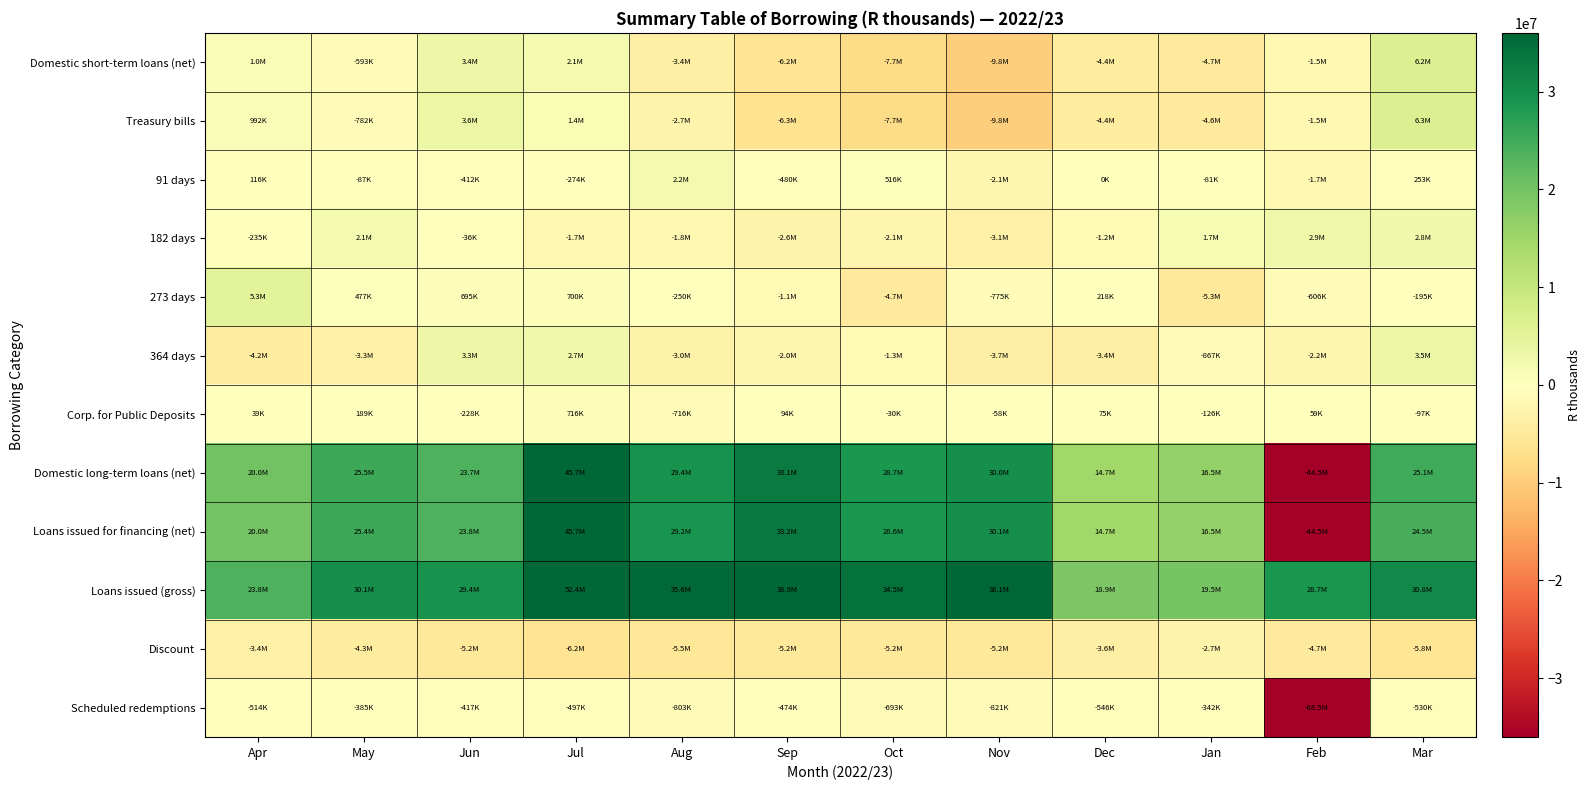

Reading right to left, list all the values displayed in this chart.

Domestic short-term loans (net): Mar=6205772	Feb=-1461396	Jan=-4717097	Dec=-4357236	Nov=-9814498	Oct=-7686538	Sep=-6180235	Aug=-3444064	Jul=2072474	Jun=3367677	May=-592737	Apr=1030450
Treasury bills: Mar=6302730	Feb=-1520330	Jan=-4590780	Dec=-4431750	Nov=-9756090	Oct=-7656310	Sep=-6274210	Aug=-2727900	Jul=1356310	Jun=3595840	May=-782200	Apr=991750
91 days: Mar=253400	Feb=-1653440	Jan=-80940	Dec=0	Nov=-2126560	Oct=515800	Sep=-480000	Aug=2237000	Jul=-273850	Jun=-412150	May=-87250	Apr=116050
182 days: Mar=2793400	Feb=2909300	Jan=1656290	Dec=-1224730	Nov=-3141870	Oct=-2098170	Sep=-2644800	Aug=-1755260	Jul=-1734900	Jun=-35840	May=2089070	Apr=-235230
273 days: Mar=-195270	Feb=-606480	Jan=-5298650	Dec=217600	Nov=-774580	Oct=-4730970	Sep=-1149410	Aug=-250000	Jul=699650	Jun=695270	May=476980	Apr=5265800
364 days: Mar=3451200	Feb=-2169710	Jan=-867480	Dec=-3424620	Nov=-3713080	Oct=-1342970	Sep=-2000000	Aug=-2959640	Jul=2665410	Jun=3348560	May=-3261000	Apr=-4154870
Corp. for Public Deposits: Mar=-96958	Feb=58934	Jan=-126317	Dec=74514	Nov=-58408	Oct=-30228	Sep=93975	Aug=-716164	Jul=716164	Jun=-228163	May=189463	Apr=38700
Domestic long-term loans (net): Mar=25069189	Feb=-44469025	Jan=16486408	Dec=14711827	Nov=30014600	Oct=28660775	Sep=33075335	Aug=29377866	Jul=45716848	Jun=23742808	May=25455403	Apr=20015505
Loans issued for financing (net): Mar=24461526	Feb=-44525647	Jan=16486408	Dec=14711827	Nov=30069793	Oct=28605582	Sep=33220531	Aug=29232670	Jul=45716848	Jun=23778856	May=25370100	Apr=19978246
Loans issued (gross): Mar=30802385	Feb=28736666	Jan=19538777	Dec=18873846	Nov=36098316	Oct=34472211	Sep=38933593	Aug=35558950	Jul=52376510	Jun=29395127	May=30102790	Apr=23849866
Discount: Mar=-5811295	Feb=-4719699	Jan=-2710299	Dec=-3616198	Nov=-5207637	Oct=-5173710	Sep=-5238994	Aug=-5523545	Jul=-6163152	Jun=-5199615	May=-4348042	Apr=-3357671
Scheduled redemptions: Mar=-529564	Feb=-68542614	Jan=-342070	Dec=-545821	Nov=-820886	Oct=-692919	Sep=-474068	Aug=-802735	Jul=-496510	Jun=-416656	May=-384648	Apr=-513949